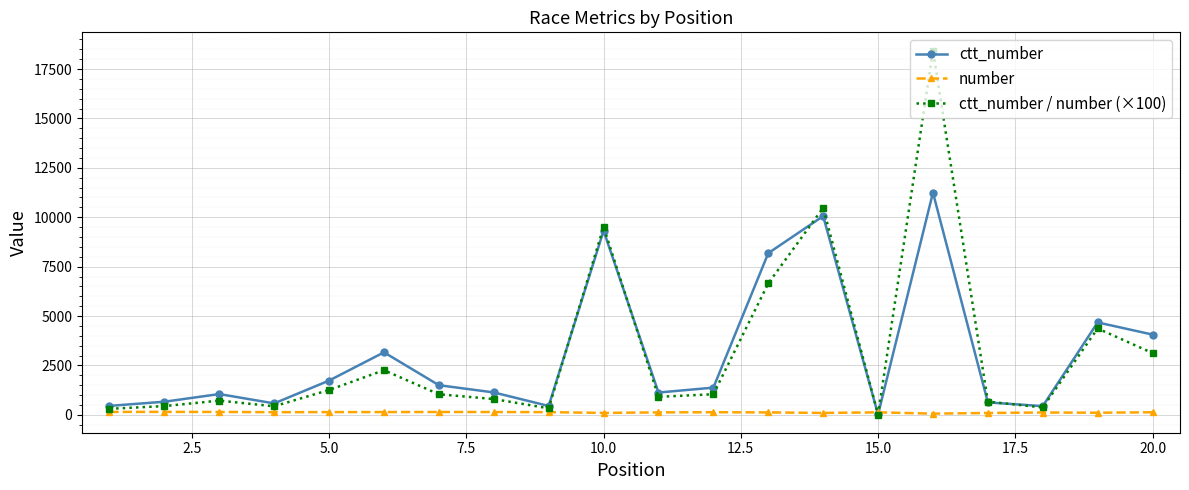

At how many categories does at least one series exceed 5920?

4